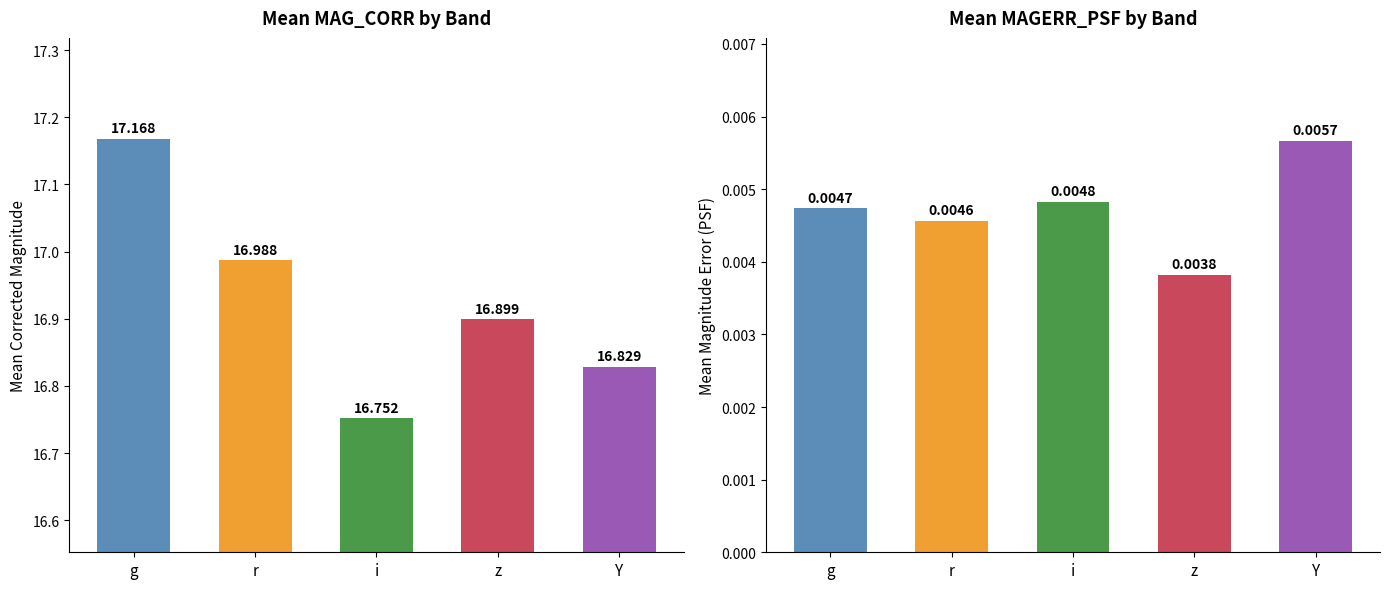

Rank the series by their average value, from lowest to highest.

MAGERR_PSF, MAG_CORR